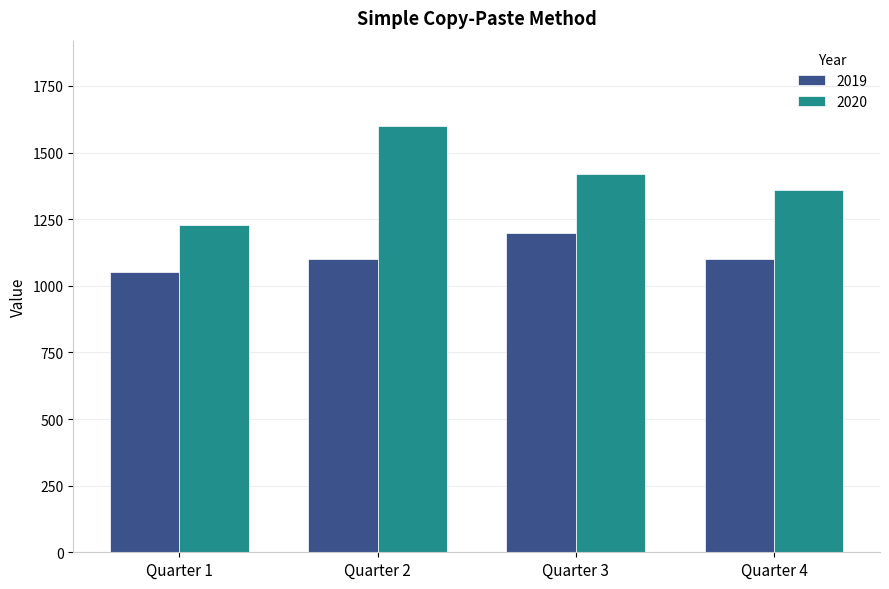

Which category has the highest value across all series?

Quarter 2